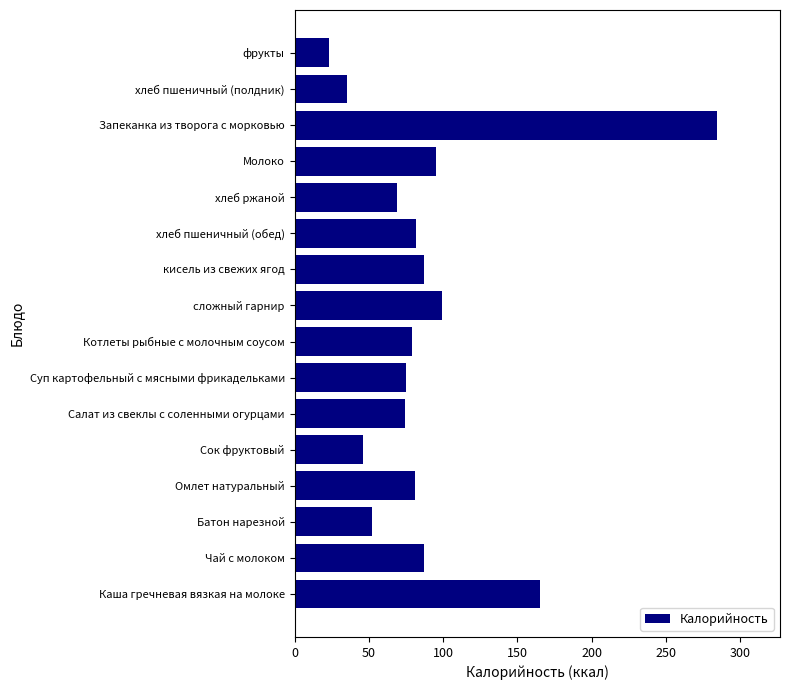

What is the change in value from Каша гречневая вязкая на молоке to кисель из свежих ягод?

-78.0